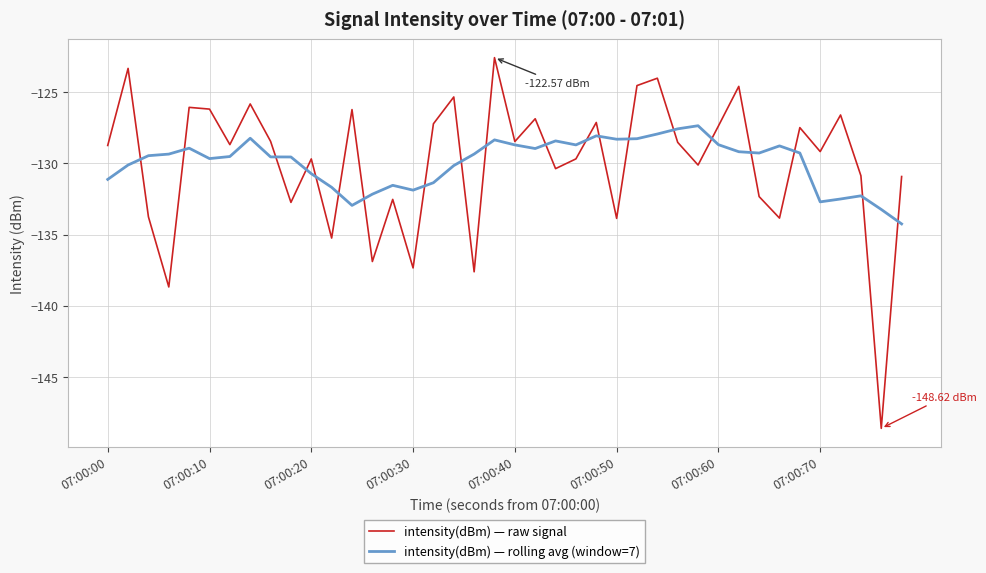

What is the maximum value shown in the chart?

-122.6